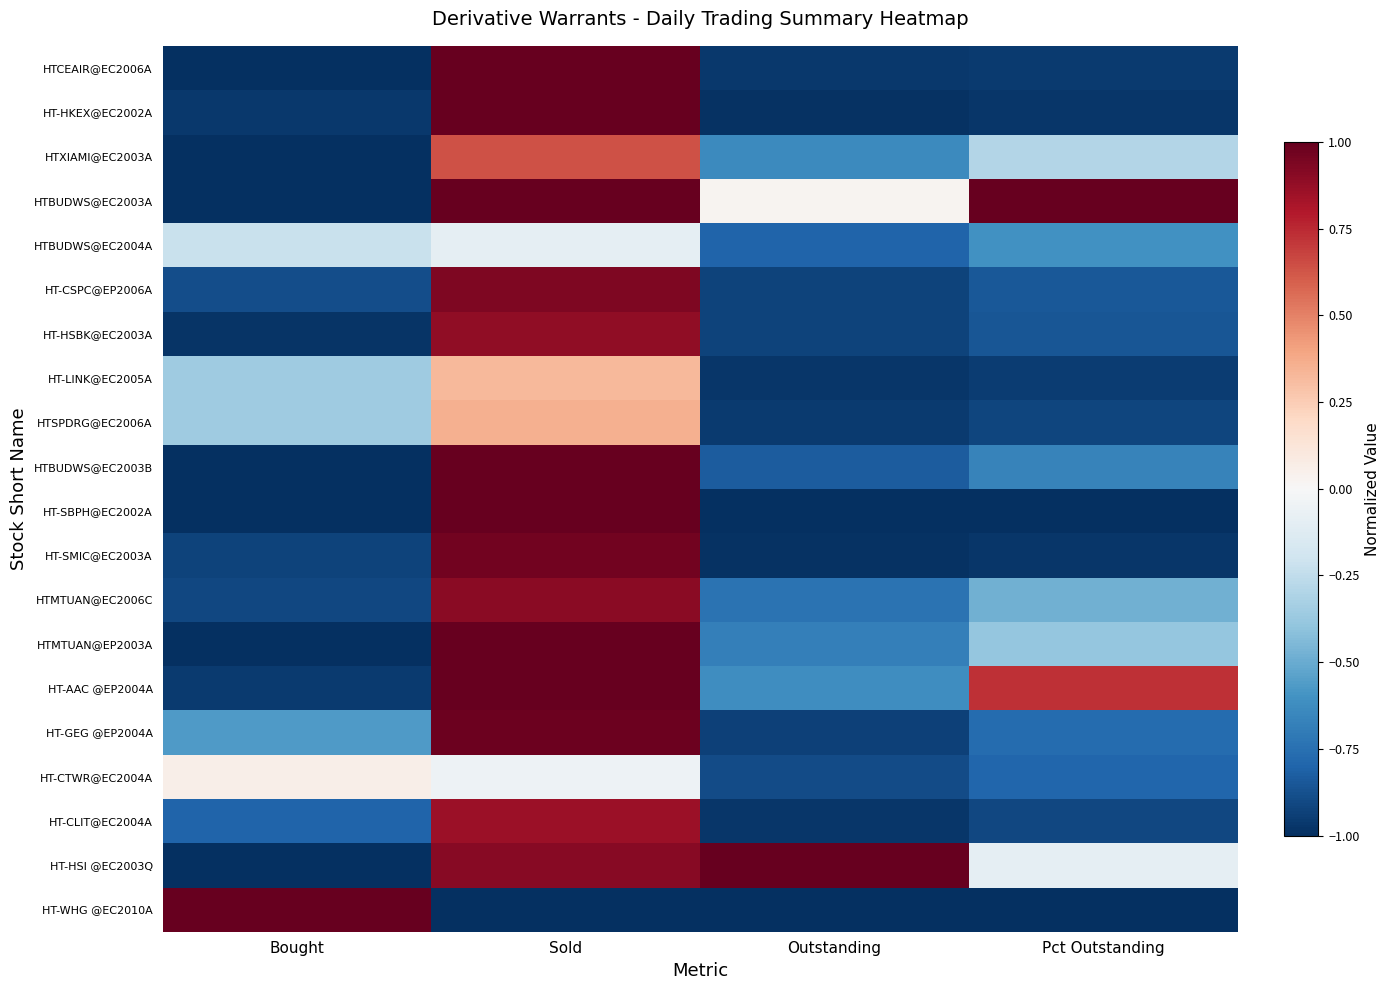

At how many categories does at least one series exceed 0?

4